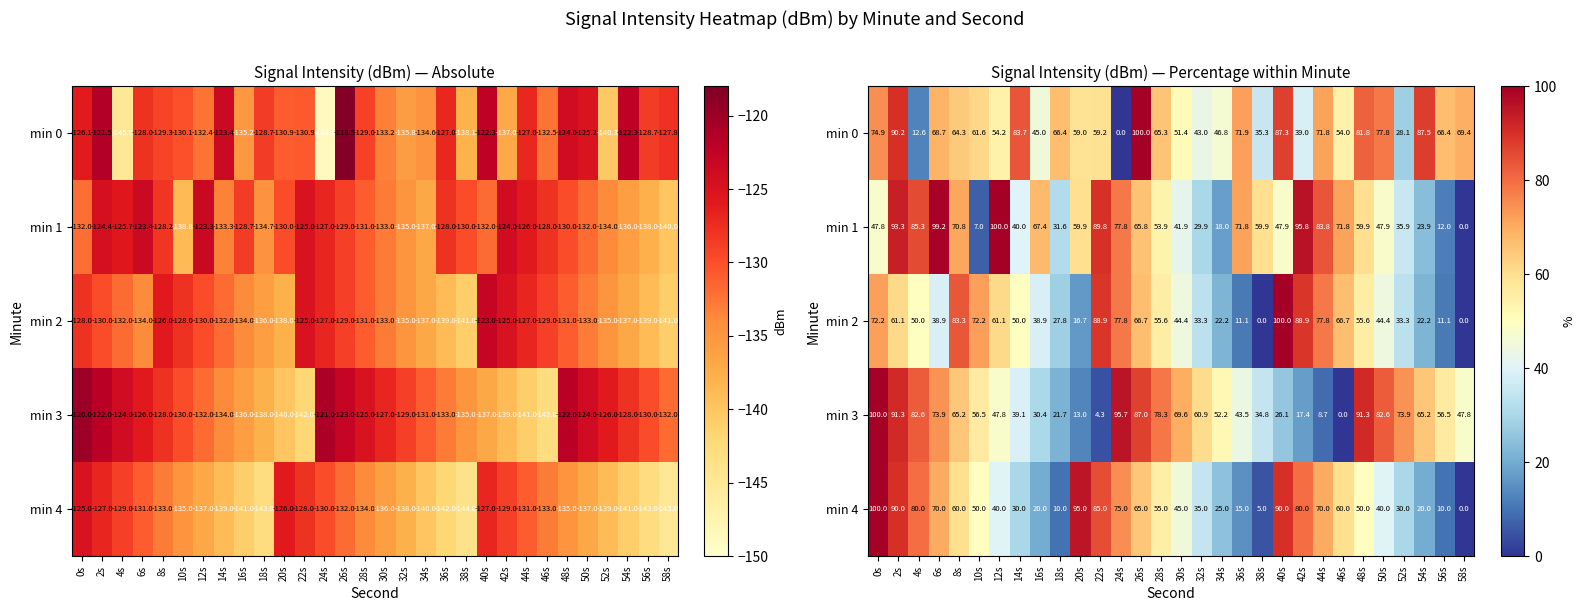

The min 3 series shows 85.0 at 56s. True or false?

False